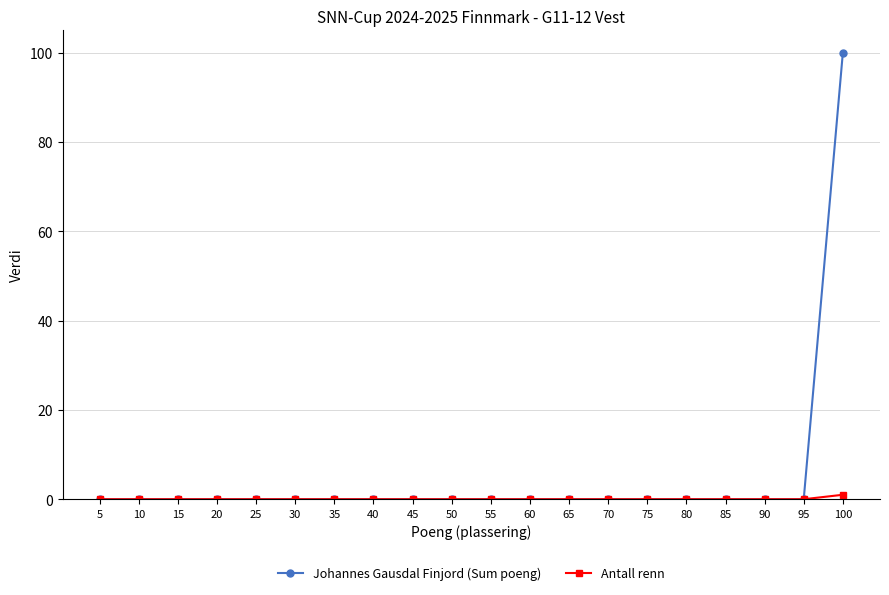

How many lines are shown in the chart?

2